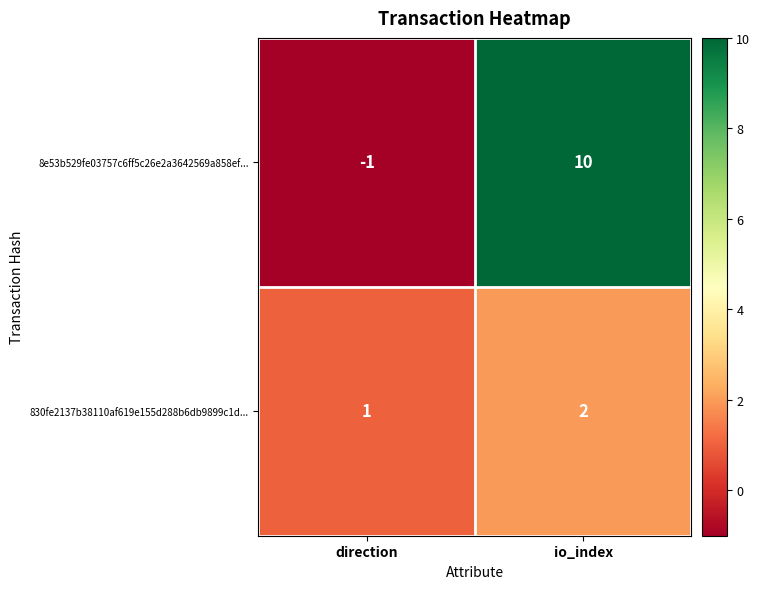

Reading left to right, transcribe all the data shown in this chart.

8e53b529fe03757c6ff5c26e2a3642569a858ef...: direction=-1	io_index=10
830fe2137b38110af619e155d288b6db9899c1d...: direction=1	io_index=2